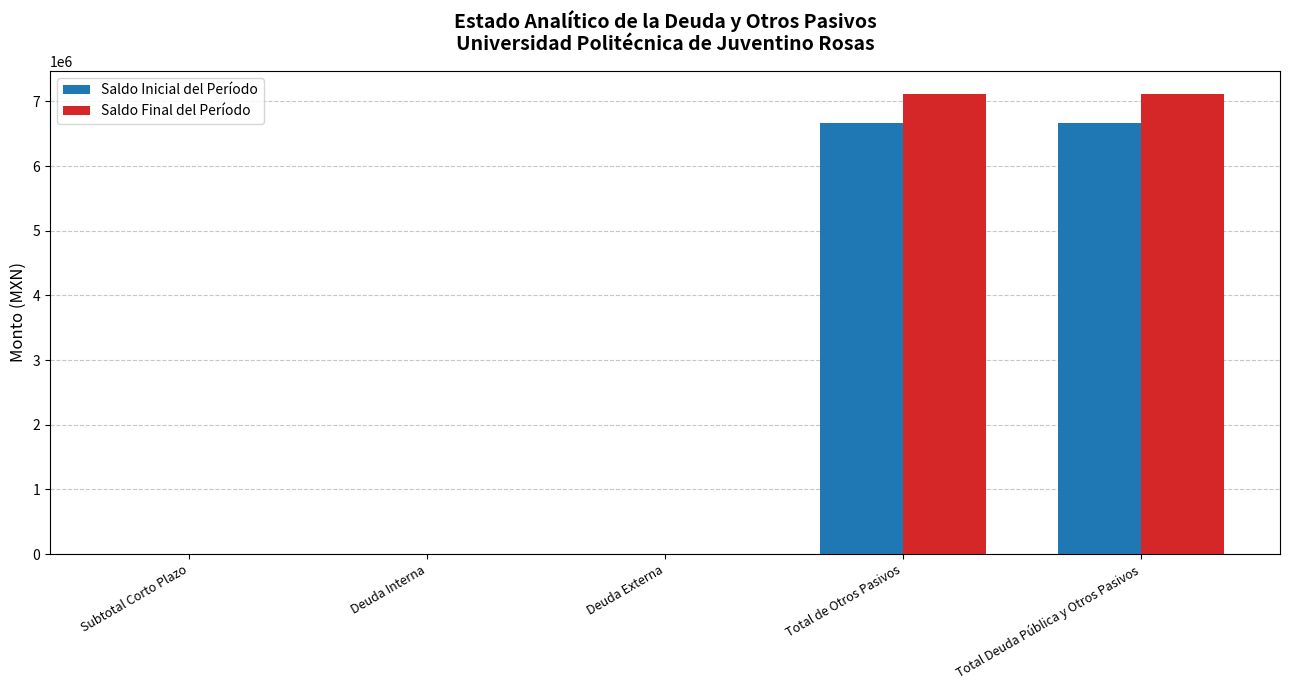

Between Deuda Externa and Total de Otros Pasivos, which series saw the biggest shift?

Saldo Final del Período